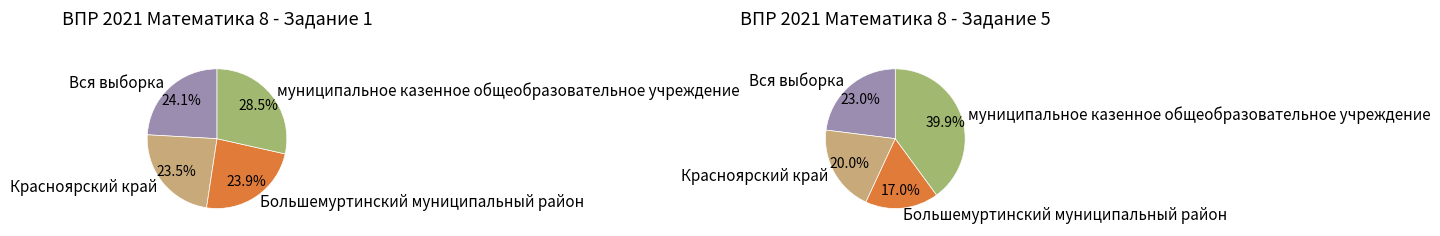

True or false: Большемуртинский муниципальный район accounts for 24% of the total.

True